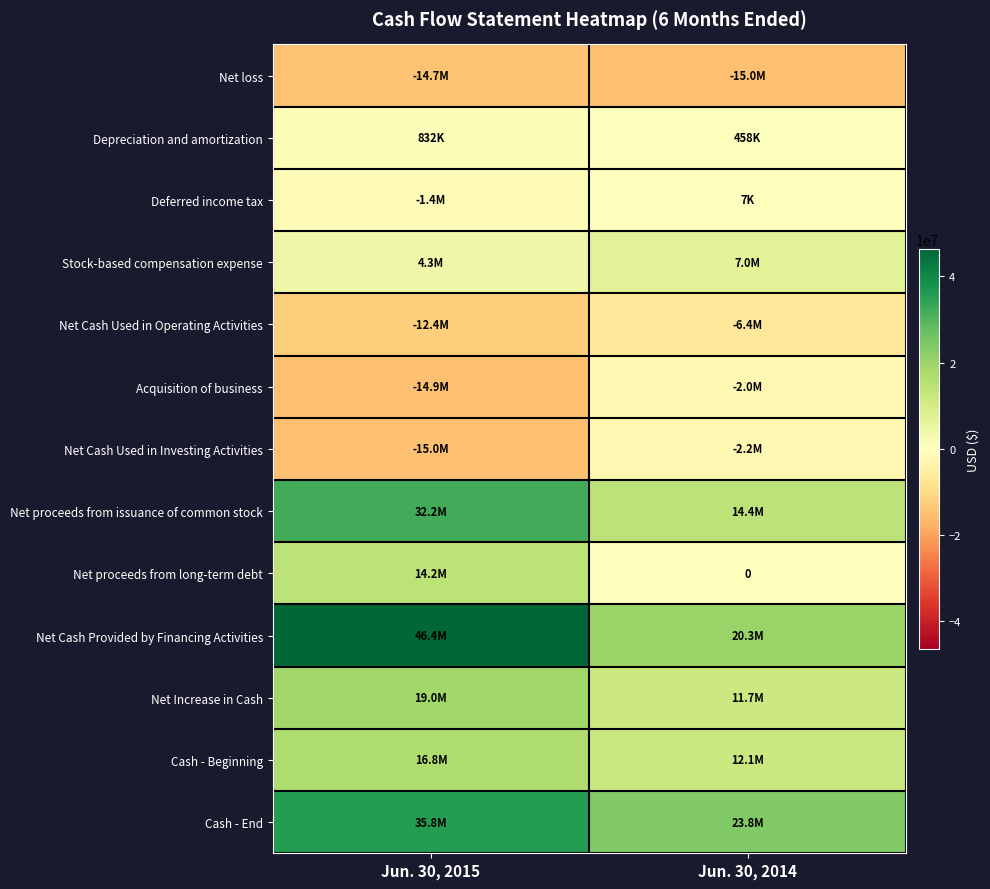

What is the sum of the Acquisition of business values at Jun. 30, 2014 and Jun. 30, 2015?

-16947339